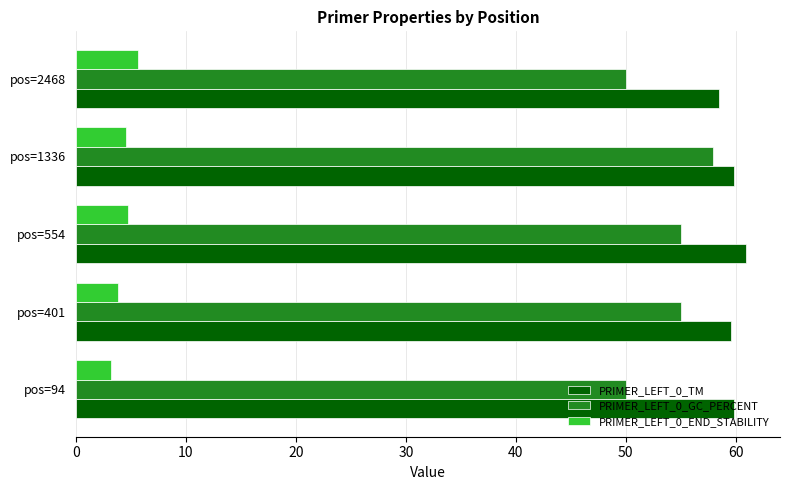

What is the greatest value displayed?

61.0